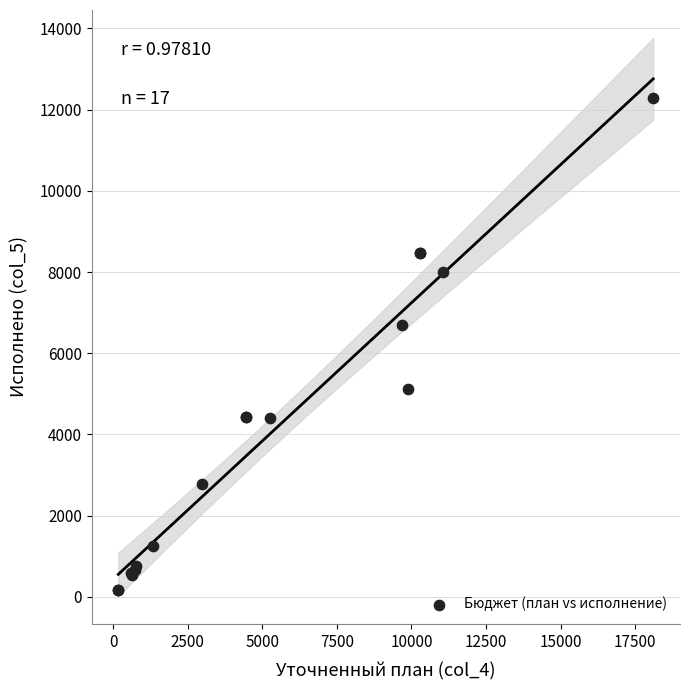

What Y value in the scatter plot is closest to 6227?

6695.2